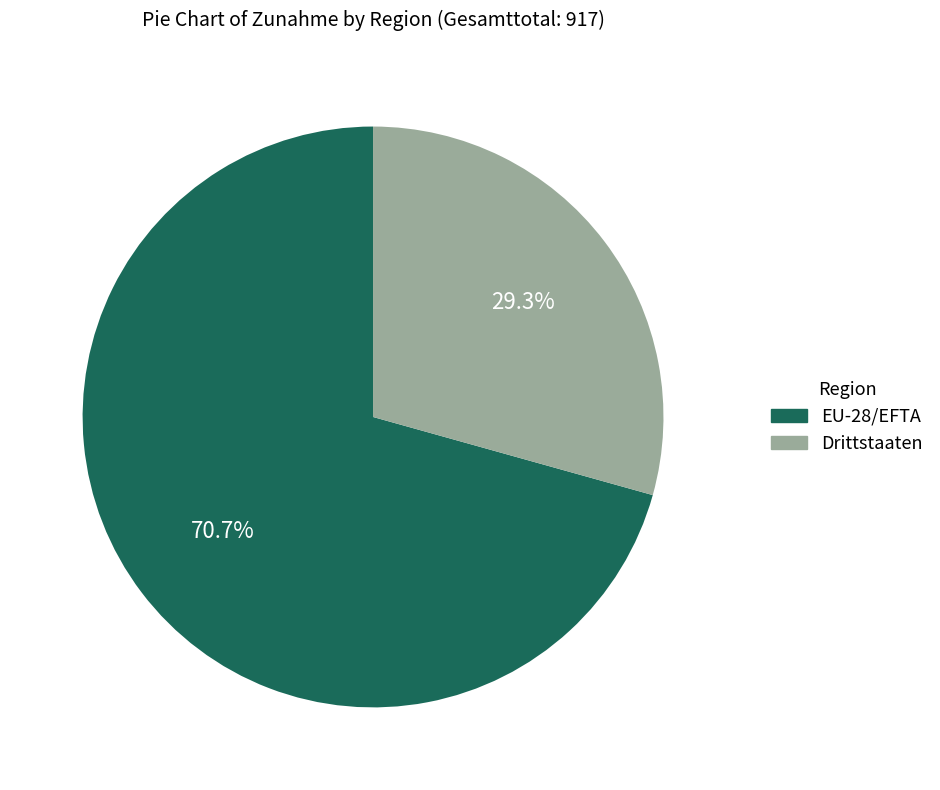

Rank the categories by value from lowest to highest.

Drittstaaten, EU-28/EFTA